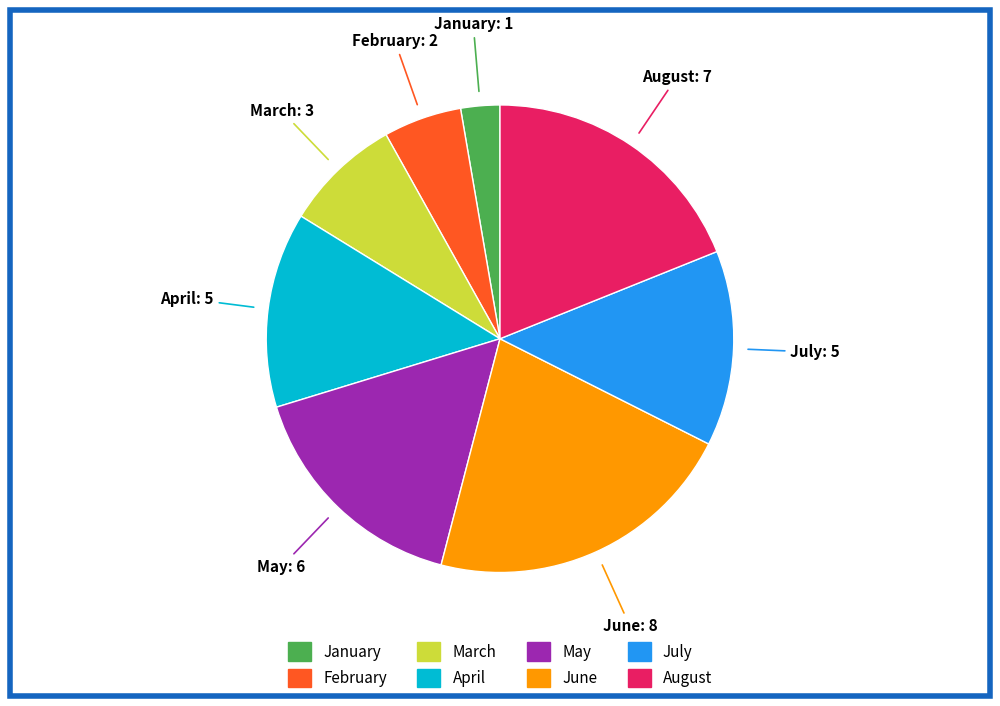

Count the number of slices in the pie.

8